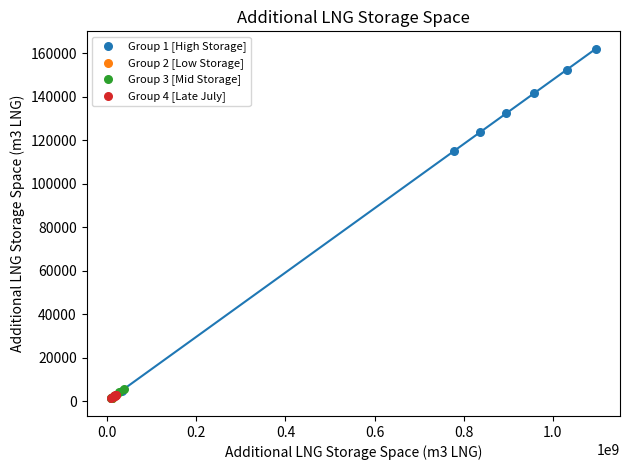

Which series contains the highest Y value?

Group 1 [High Storage]